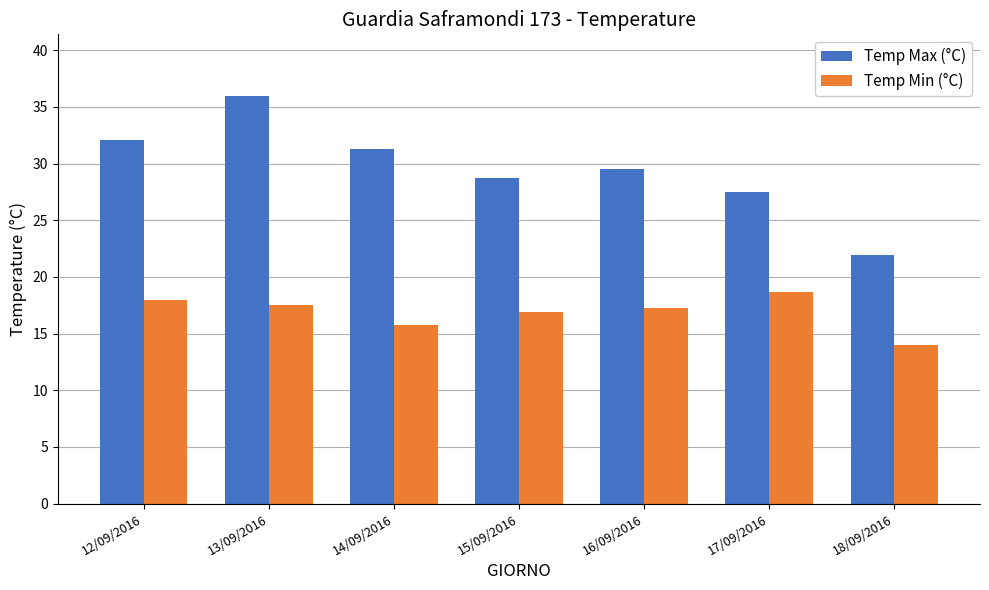

Reading right to left, list all the values displayed in this chart.

Temp Max (°C): 18/09/2016=21.9	17/09/2016=27.5	16/09/2016=29.5	15/09/2016=28.7	14/09/2016=31.3	13/09/2016=36.0	12/09/2016=32.1
Temp Min (°C): 18/09/2016=14.0	17/09/2016=18.7	16/09/2016=17.3	15/09/2016=16.9	14/09/2016=15.8	13/09/2016=17.5	12/09/2016=18.0